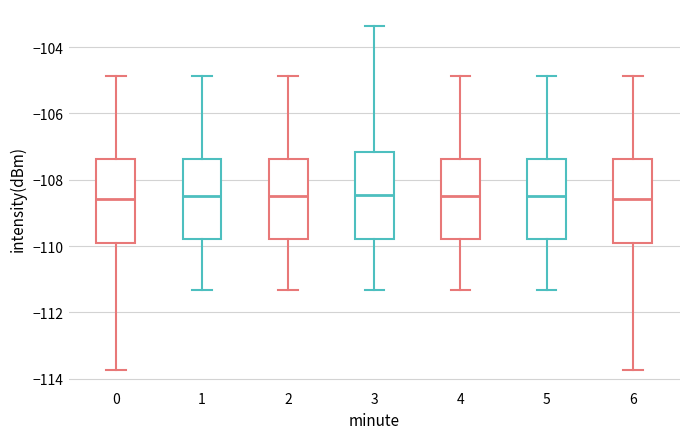

Reading left to right, read every box against the y-axis: the position of its median line, the range the box covers, and the ends of its whiskers. The values are not printed on the chart, so give them approximately, as read against the axis.

0: median -108.6, box -110.0 to -107.4, whiskers -113.8 to -104.8
1: median -108.4, box -109.8 to -107.4, whiskers -111.4 to -104.8
2: median -108.4, box -109.8 to -107.4, whiskers -111.4 to -104.8
3: median -108.4, box -109.8 to -107.2, whiskers -111.4 to -103.4
4: median -108.4, box -109.8 to -107.4, whiskers -111.4 to -104.8
5: median -108.4, box -109.8 to -107.4, whiskers -111.4 to -104.8
6: median -108.6, box -110.0 to -107.4, whiskers -113.8 to -104.8